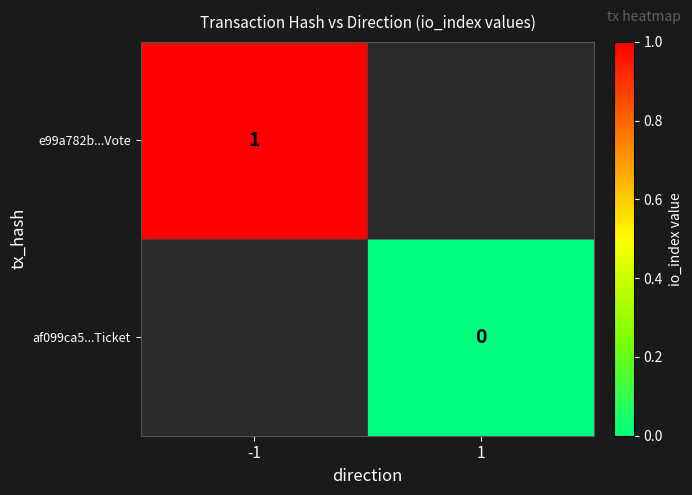

True or false: e99a782b...Vote has a value of 0 at -1.

False